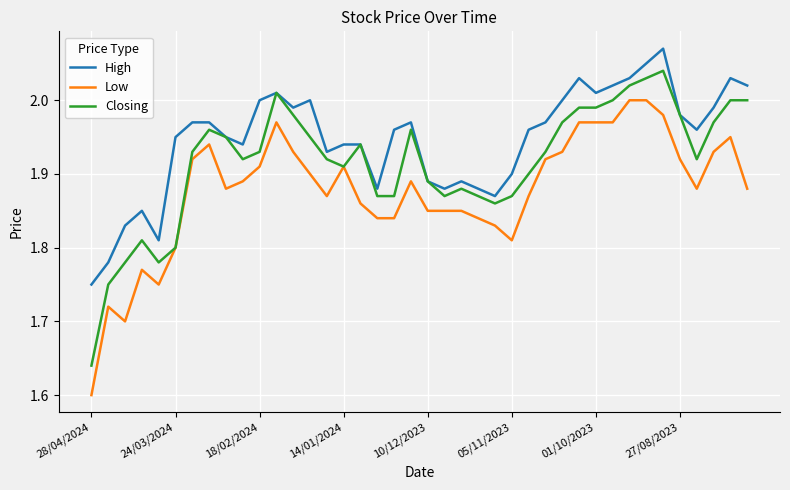

What is the difference between the maximum and minimum values in the High series?

0.3